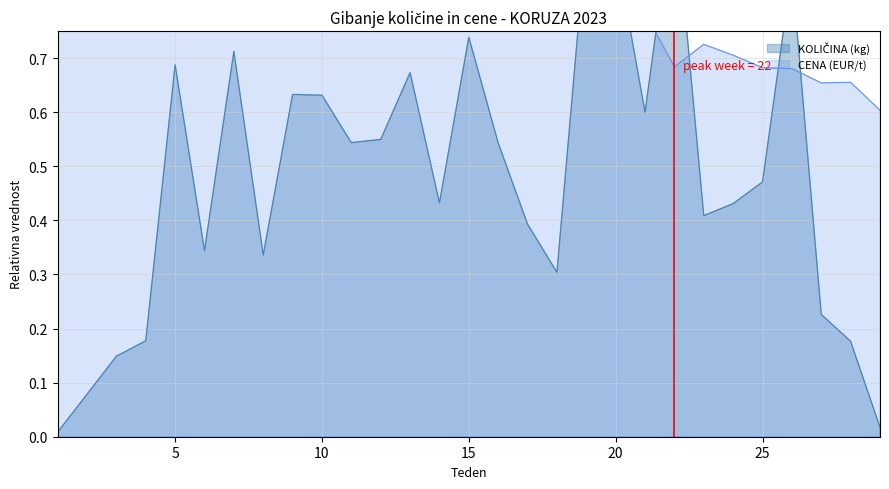

The KOLIČINA (kg) series shows 0.9 at 5. True or false?

False